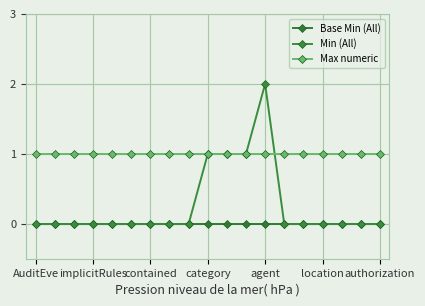

Which series has the largest total across all categories?

Max numeric